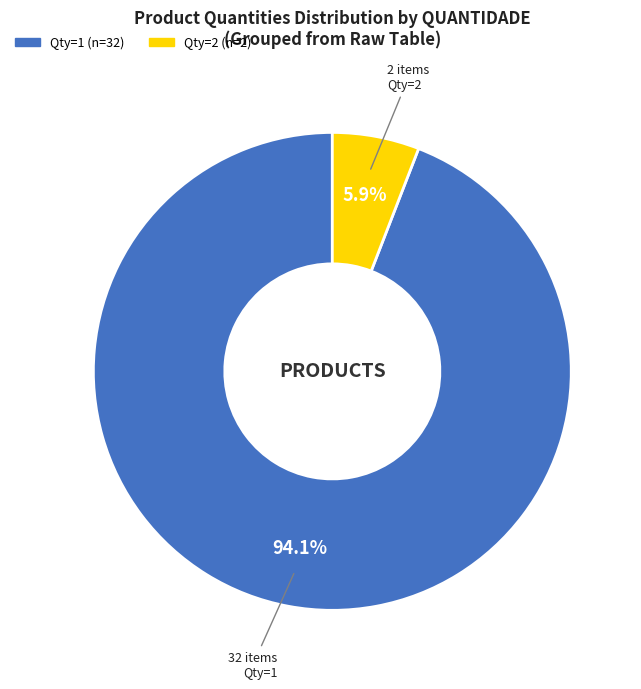

Is there a majority slice in this chart?

Yes